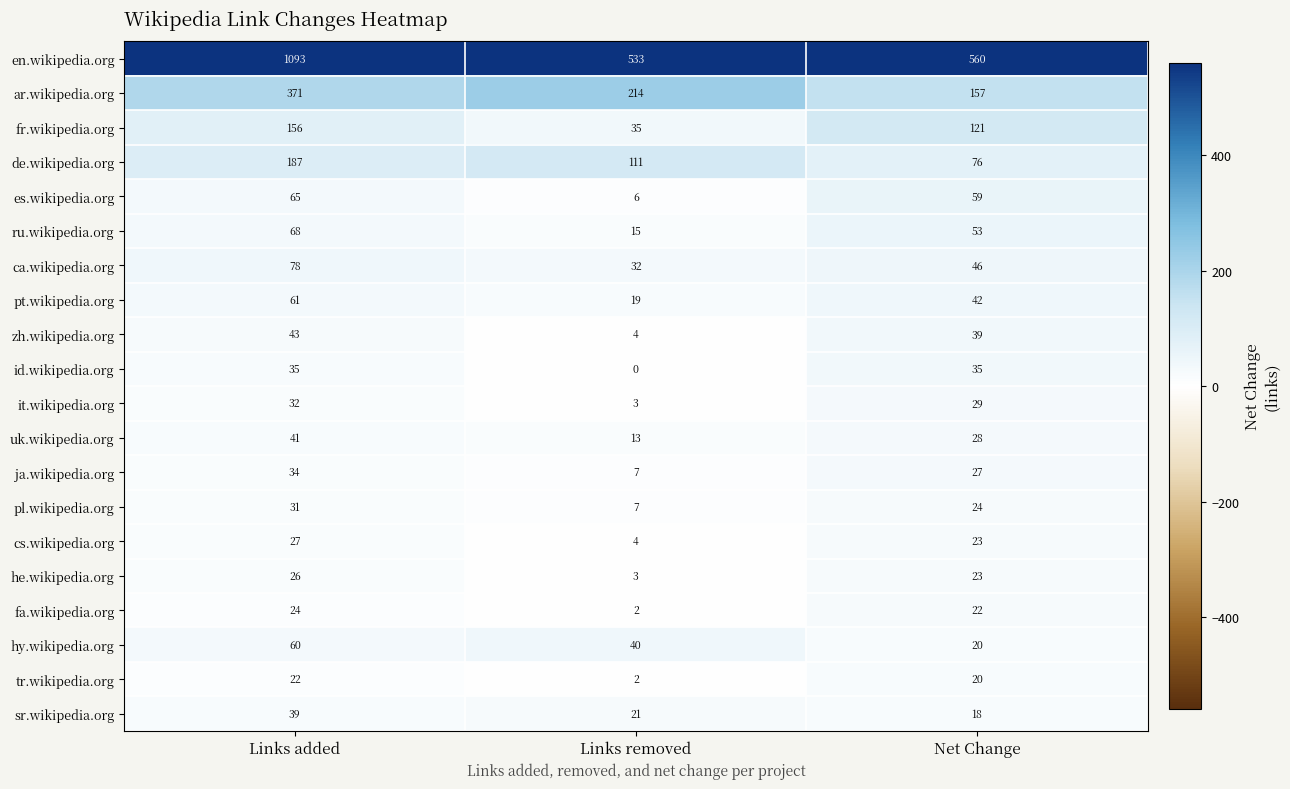

Which series changed the most between Links added and Net Change?

en.wikipedia.org